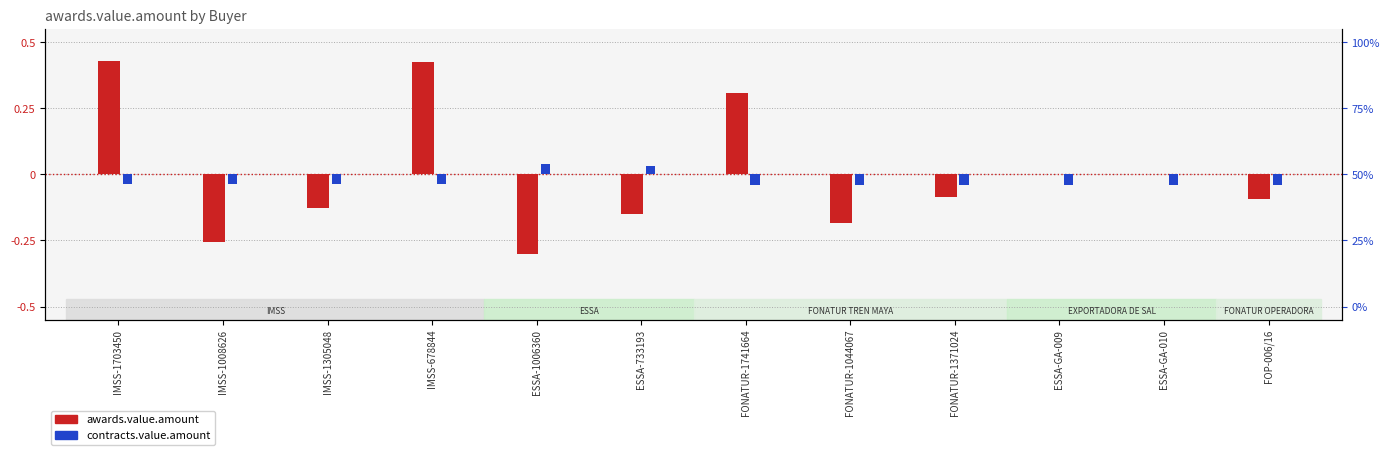

How many bars are there in total?

24